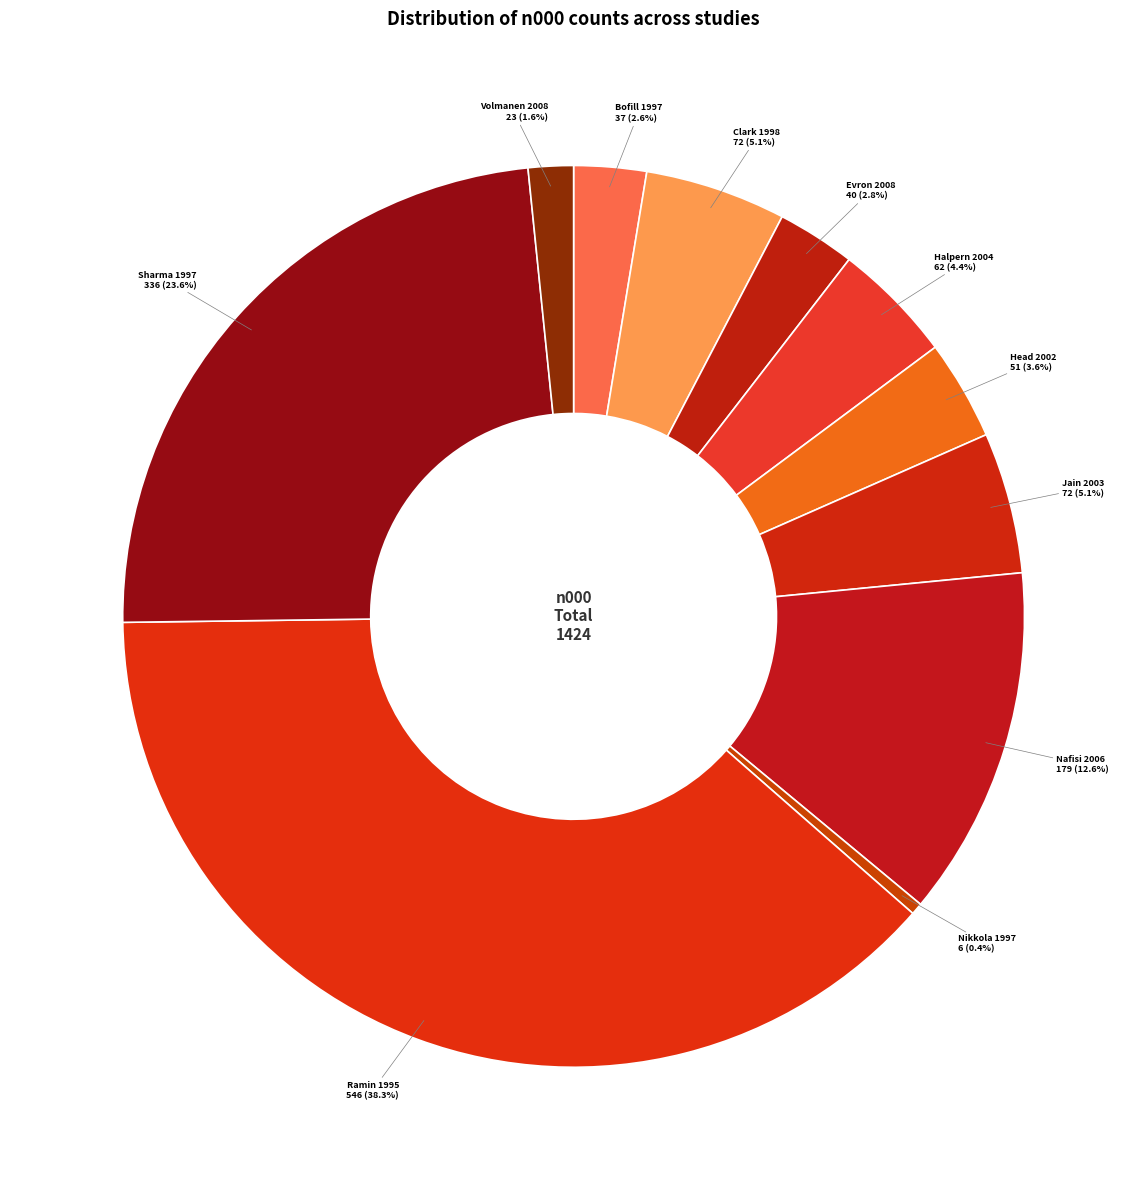

Does any single category account for the majority?

No